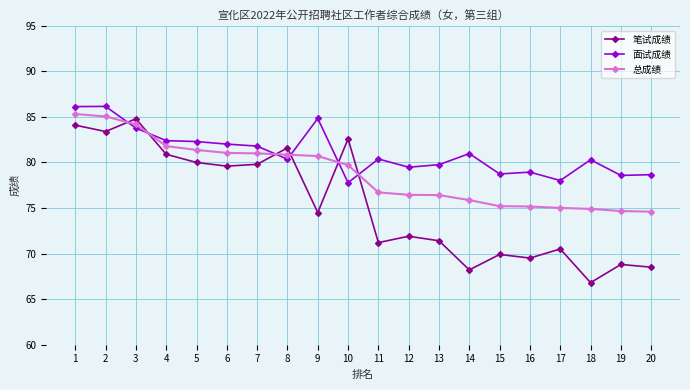

Which category has the highest value in the 笔试成绩 series?

3